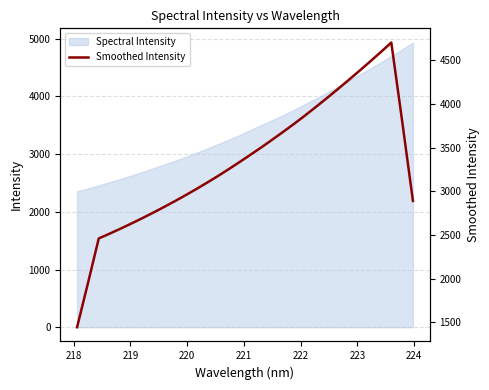

How many data points are less than 3335?

16